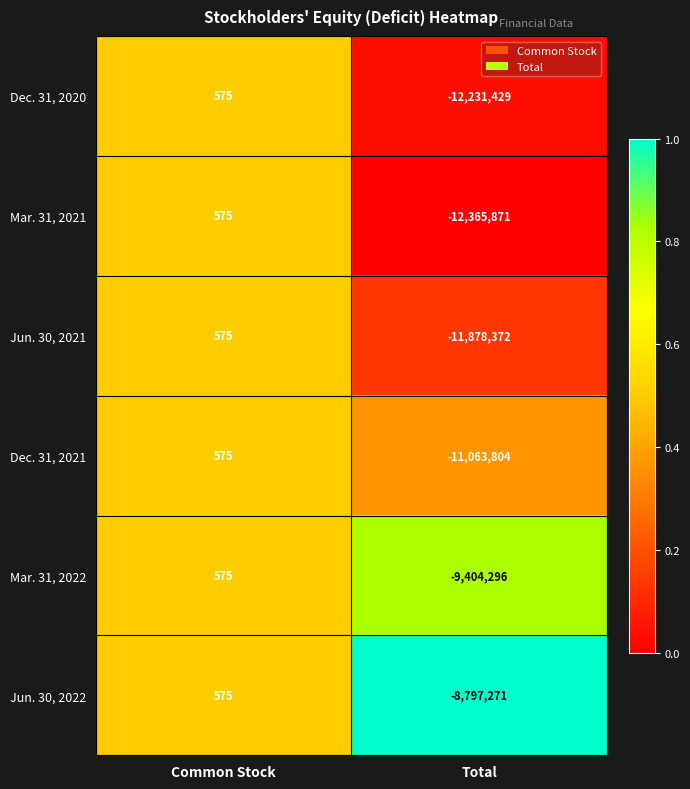

Rank the categories by Mar. 31, 2021 value from highest to lowest.

Common Stock, Total